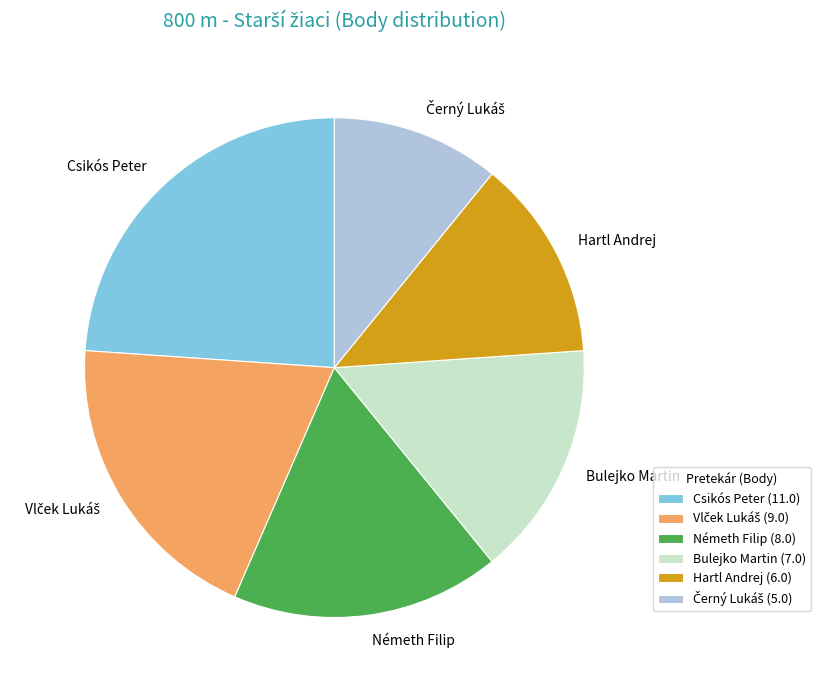

Is Bulejko Martin the majority of the pie?

No